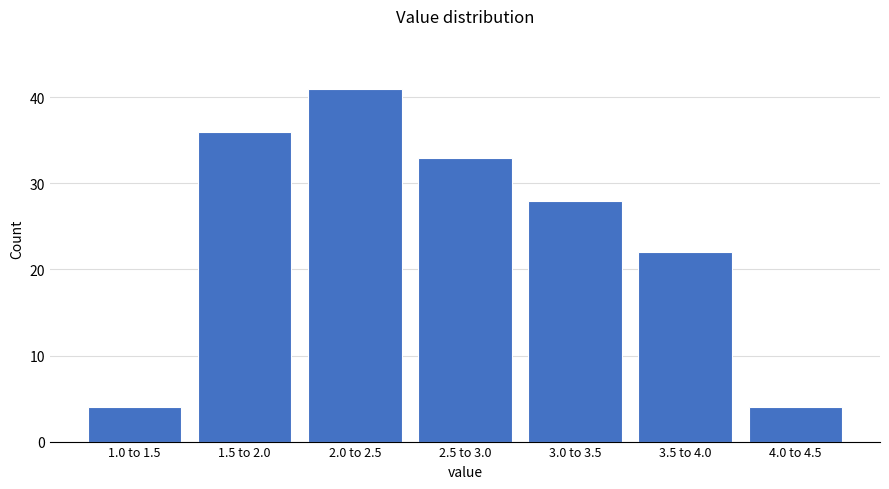

Reading left to right, list all the values displayed in this chart.

1.0 to 1.5=4	1.5 to 2.0=36	2.0 to 2.5=41	2.5 to 3.0=33	3.0 to 3.5=28	3.5 to 4.0=22	4.0 to 4.5=4